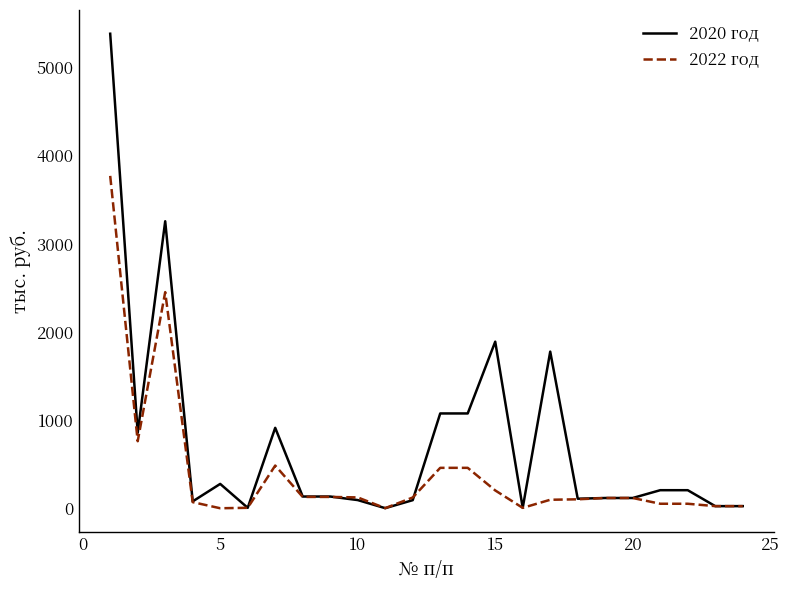

List the series in order of their overall mean, lowest first.

2022 год, 2020 год